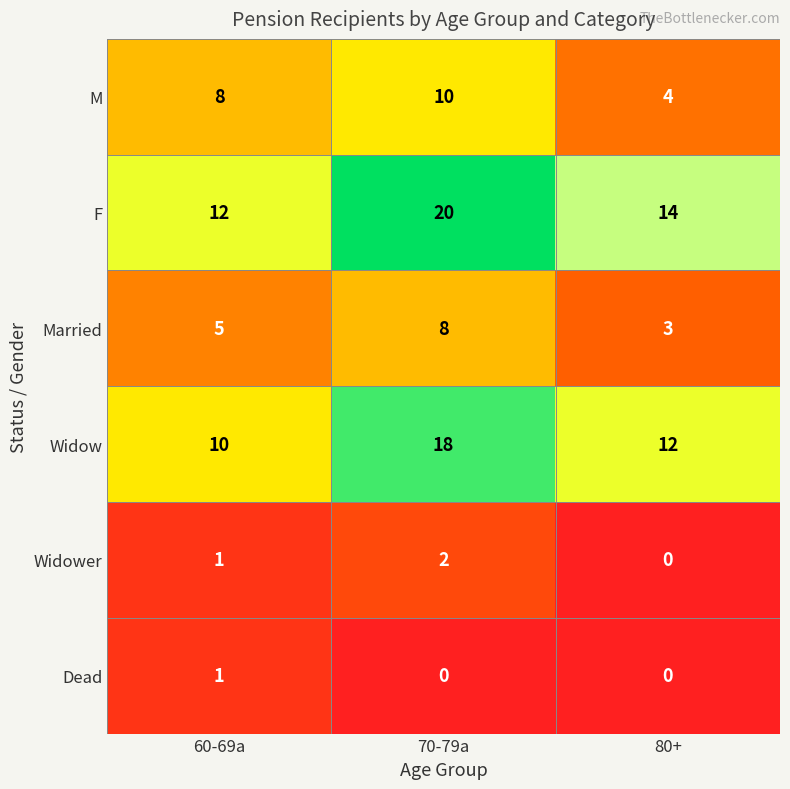

What is the lowest value of the F series?

12